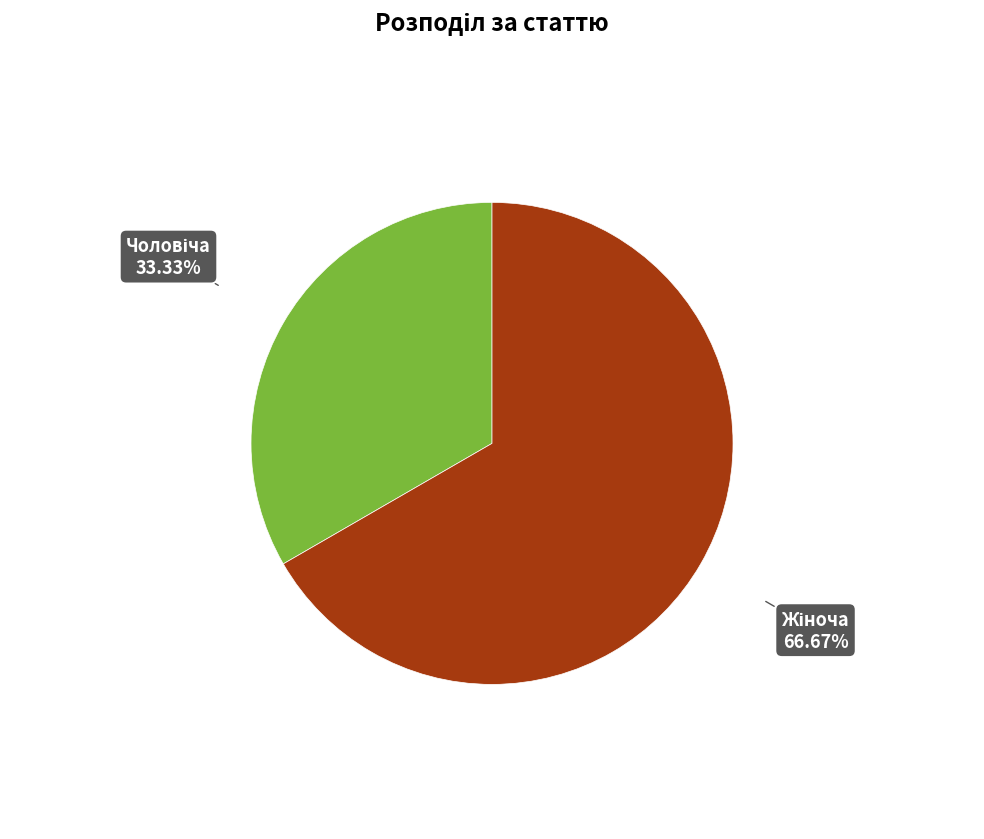

Is there a majority slice in this chart?

Yes